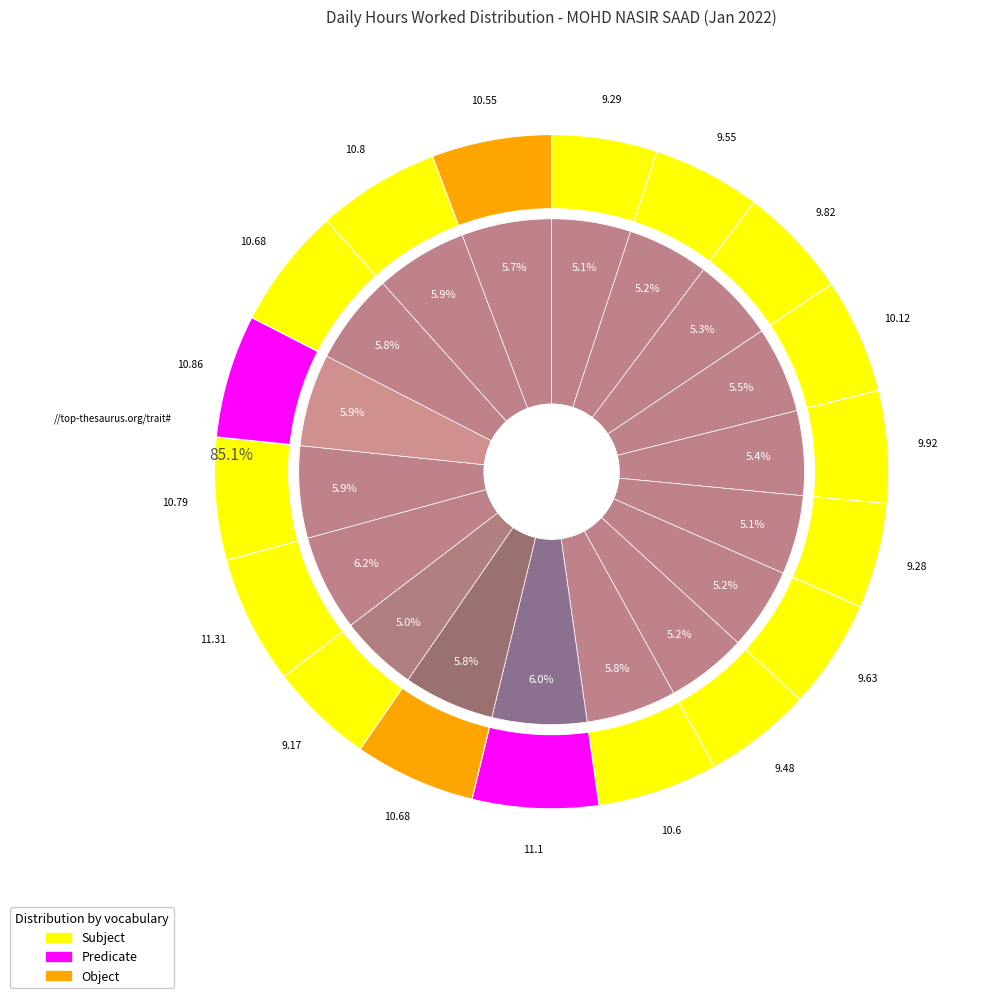

To the nearest percent, what is the combined percentage of Day 21 (Fri) and Day 11 (Tue)?

11%